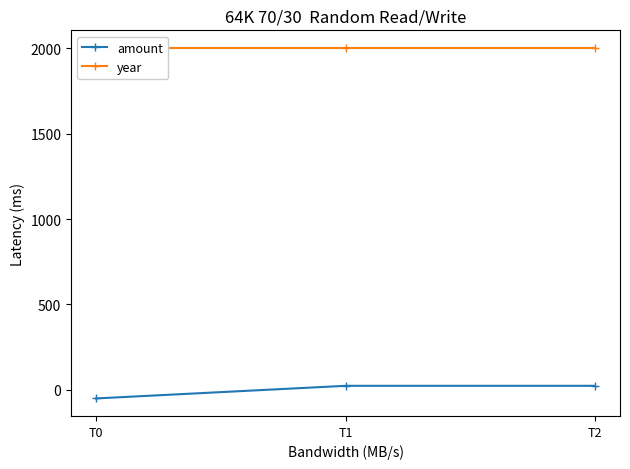

Is it true that amount equals -28.5 at T0?

False